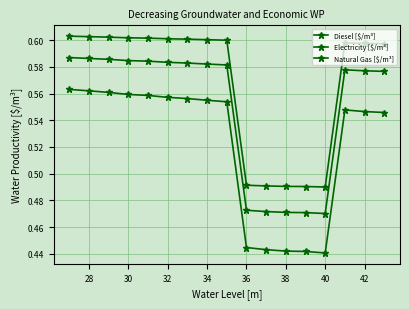

True or false: Diesel [$/m³] and Natural Gas [$/m³] intersect in this chart.

False